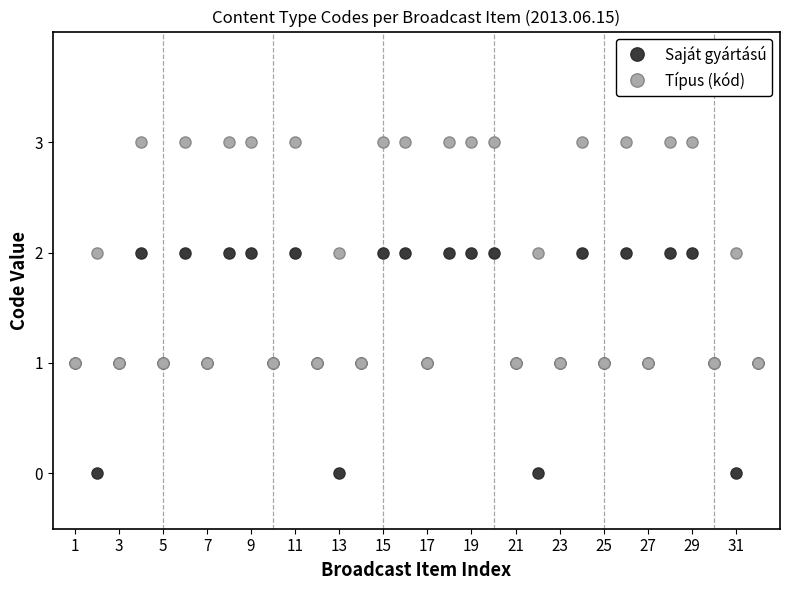

What is the value of the Saját gyártású point at the 28th from the left?

2